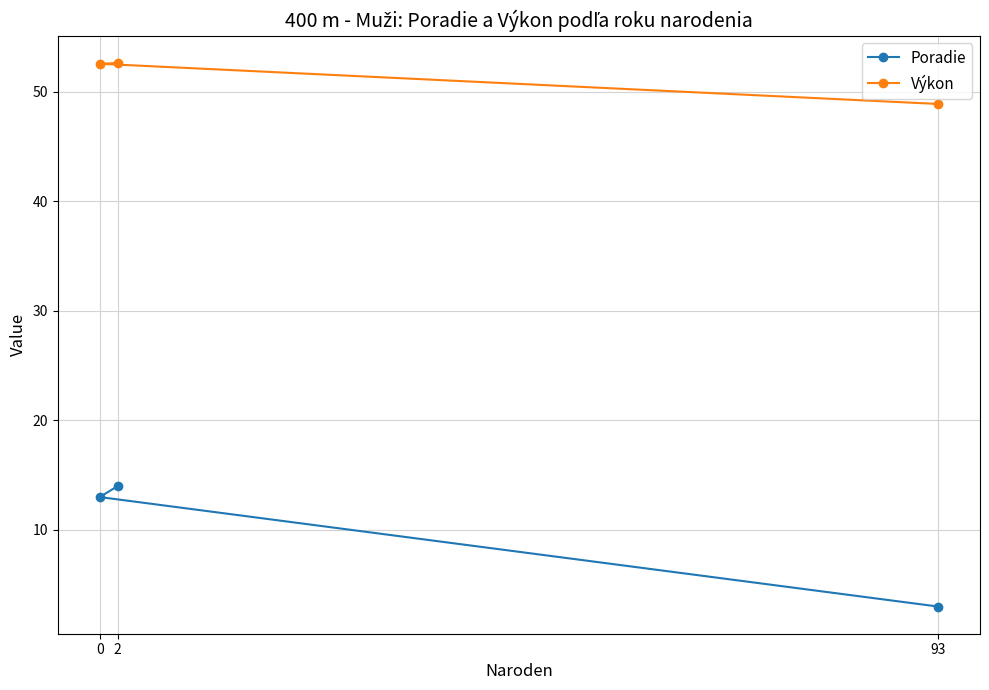

Which category has the lowest value across all series?

93